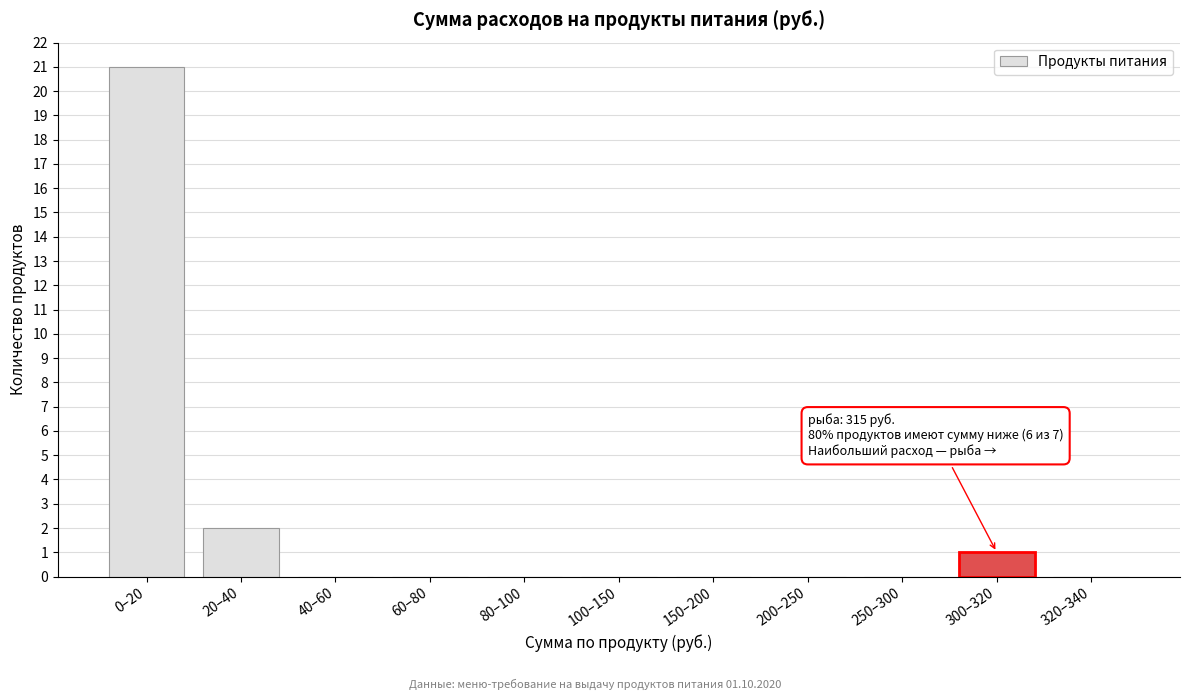

Reading left to right, transcribe all the data shown in this chart.

0–20=21	20–40=2	40–60=0	60–80=0	80–100=0	100–150=0	150–200=0	200–250=0	250–300=0	300–320=1	320–340=0